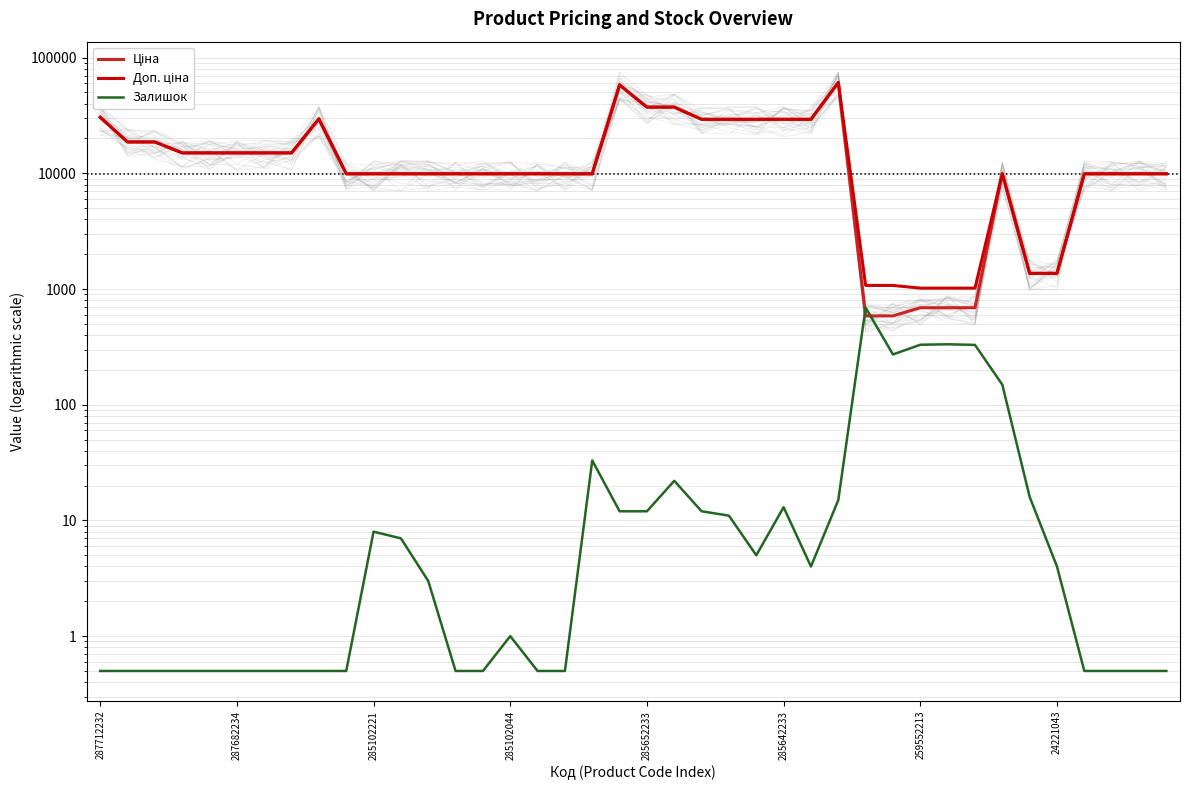

True or false: Доп. ціна has more than 0 interior local peaks.

True